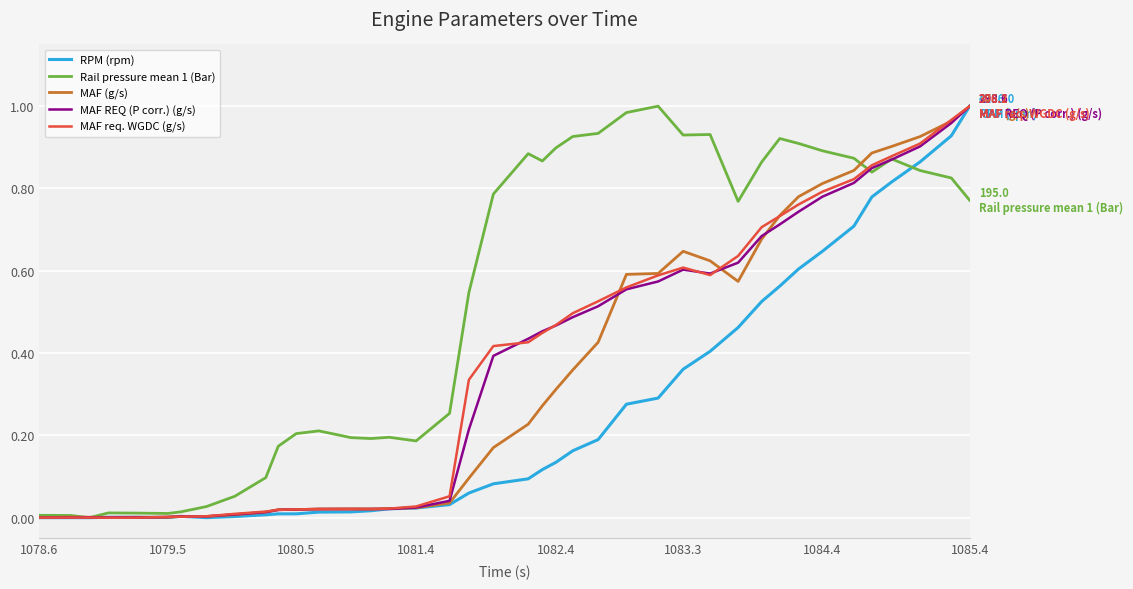

What is the value of the MAF REQ (P corr.) (g/s) point at the 20th from the left?

0.4